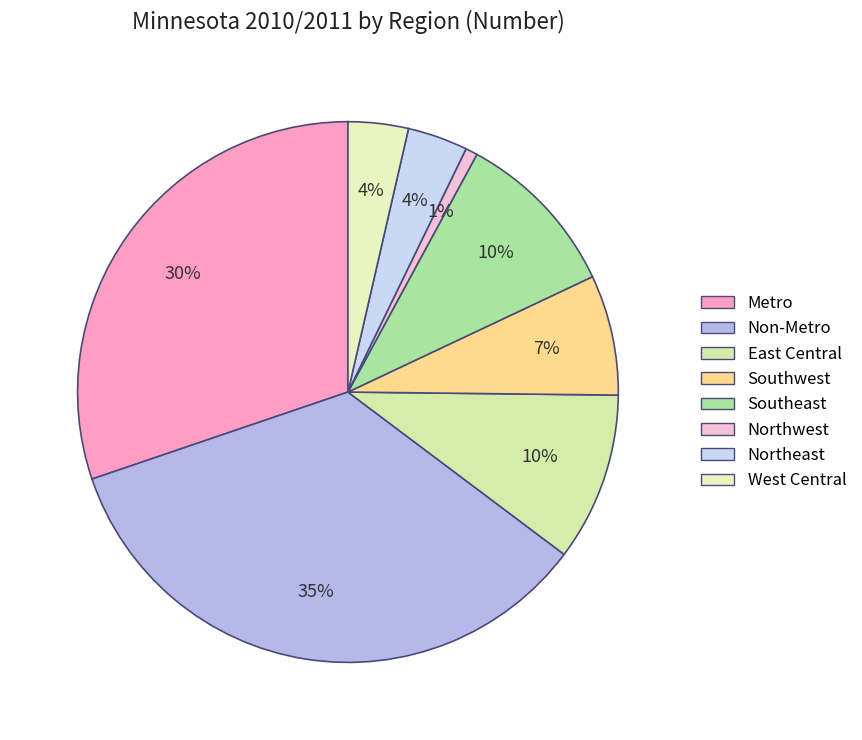

Rank the categories by value from lowest to highest.

Northwest, Northeast, West Central, Southwest, East Central, Southeast, Metro, Non-Metro